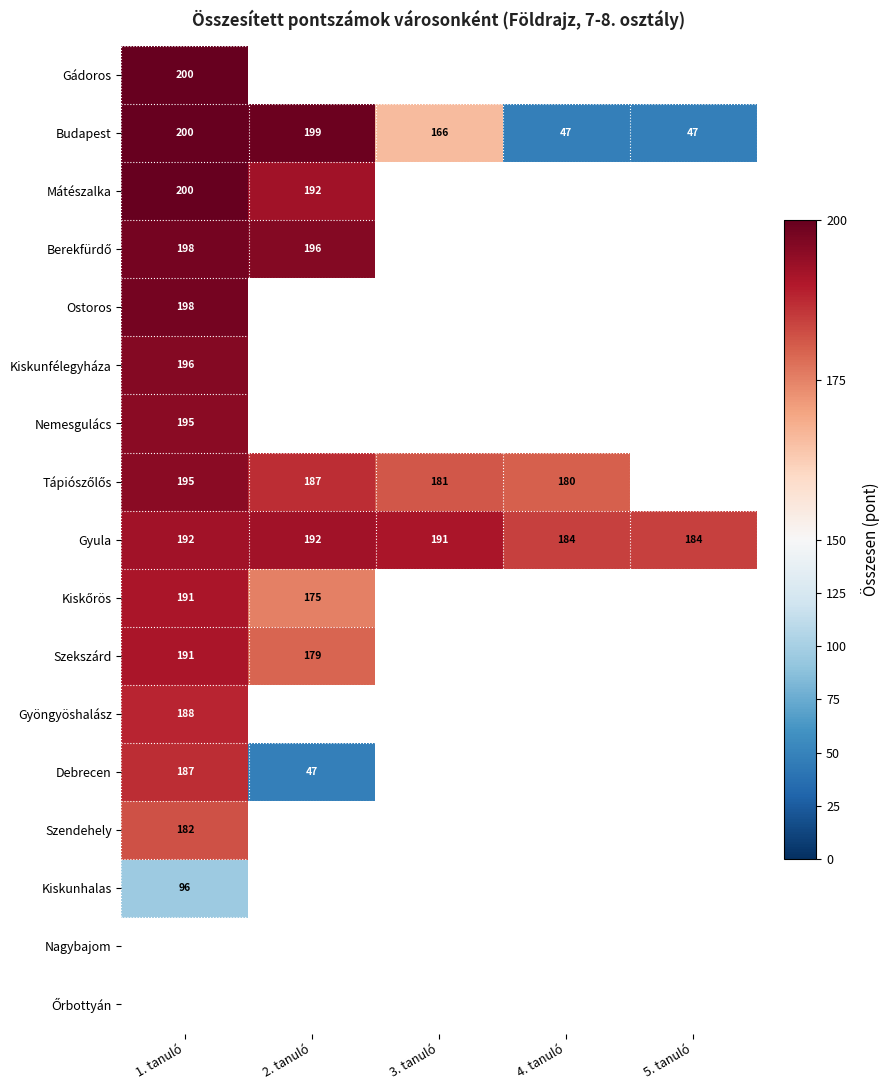

True or false: Mátészalka has a value of 349 at 1. tanuló.

False